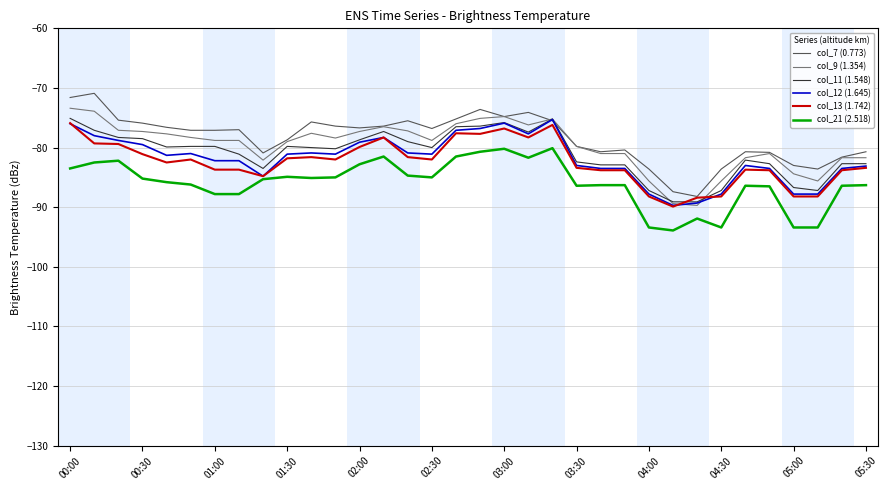

What is the lowest value of the col_9 (1.354) series?

-89.7